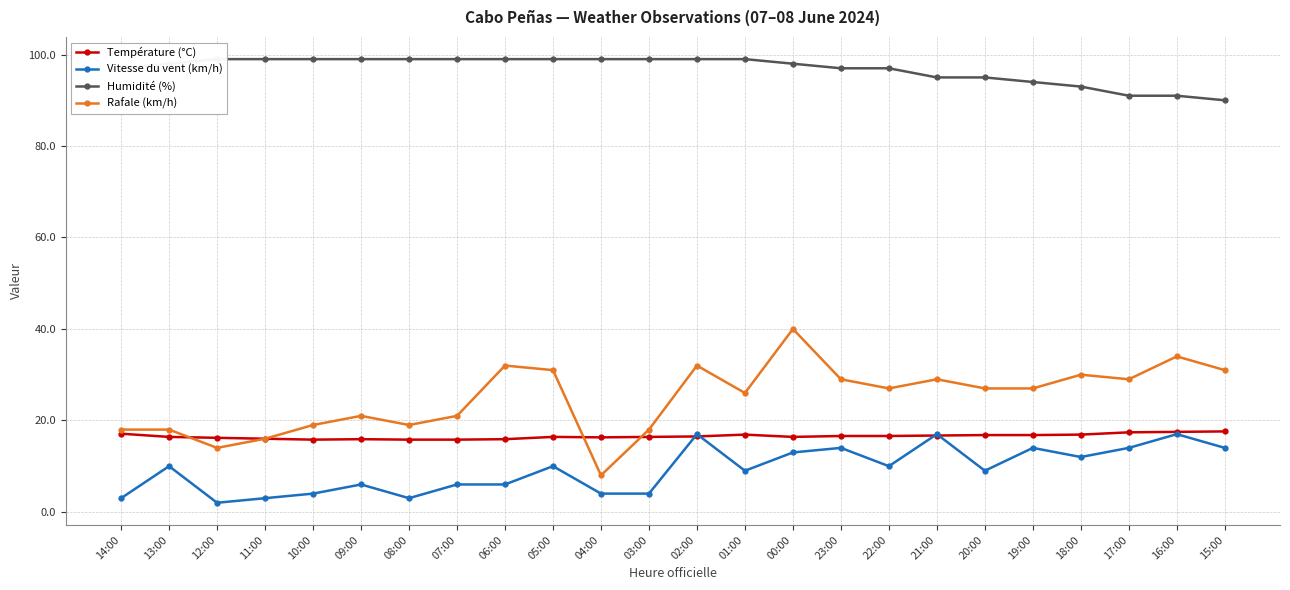

What is the approximate value of Humidité (%) at 13:00?

98.0